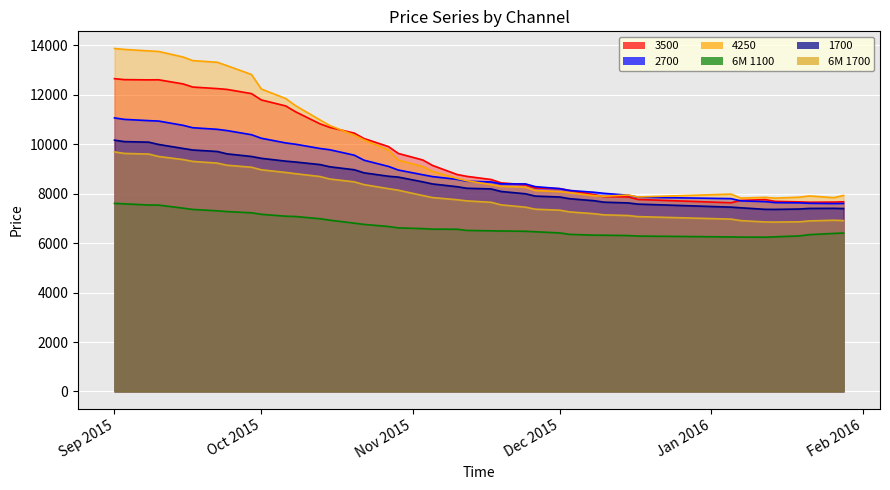

What is the minimum value for 6M 1100?

6242